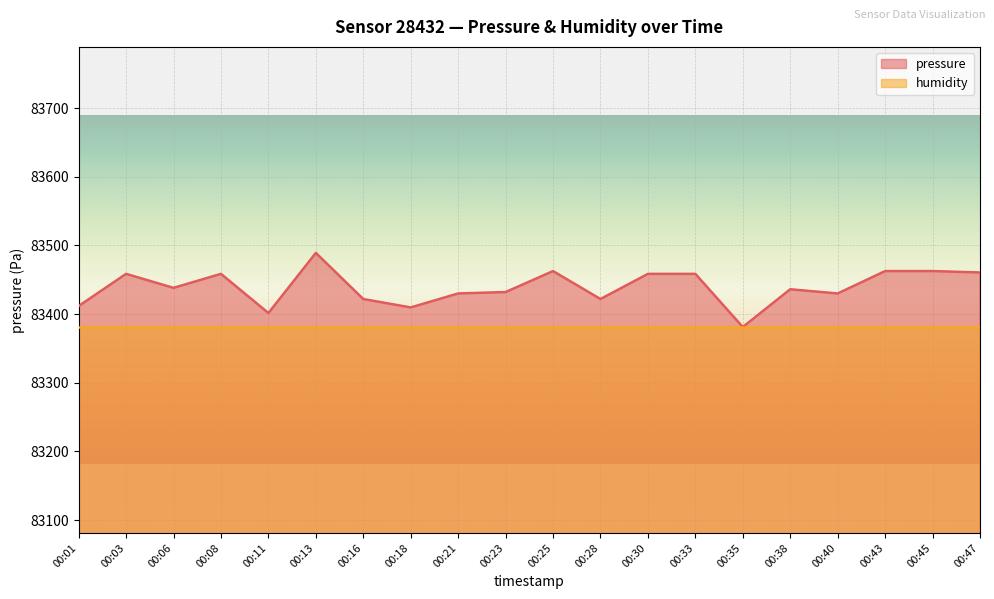

Rank the categories by value from lowest to highest.

00:35, 00:11, 00:18, 00:01, 00:16, 00:28, 00:21, 00:40, 00:23, 00:38, 00:06, 00:03, 00:08, 00:30, 00:33, 00:47, 00:25, 00:43, 00:45, 00:13